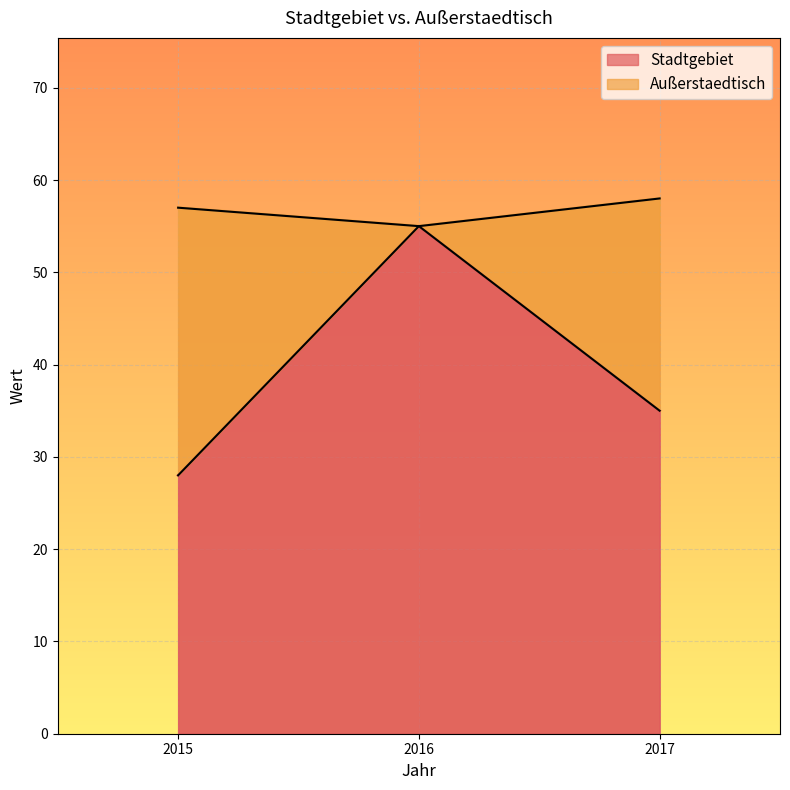

How many categories are shown in the chart?

3